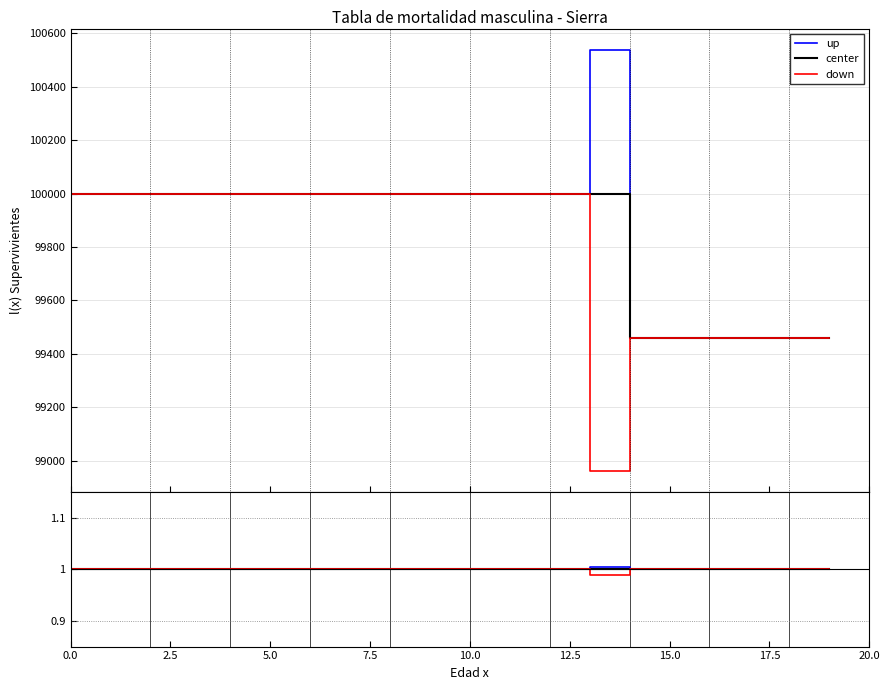

True or false: down and center cross at least once.

False